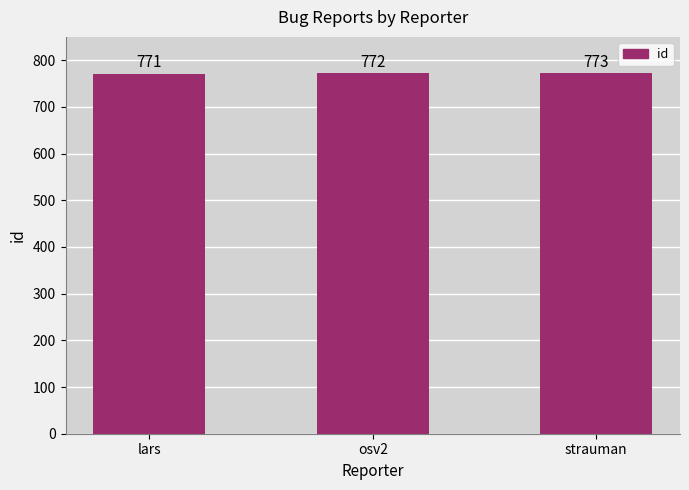

Is it true that the value at strauman is 428?

False